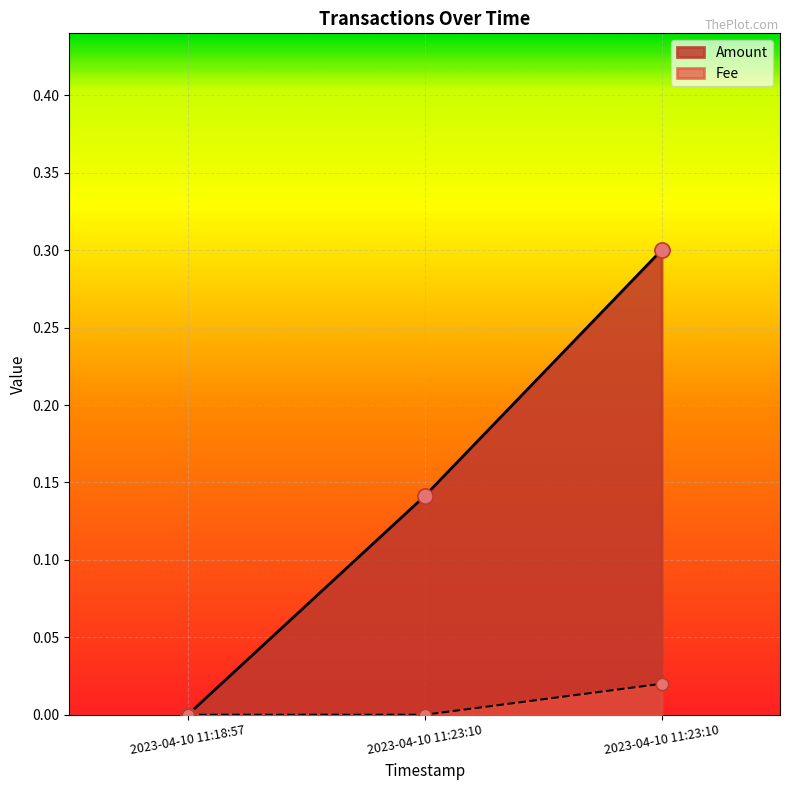

Is the value of Amount at 2023-04-10 11:23:10 greater than the value of Fee at 2023-04-10 11:23:10?

Yes